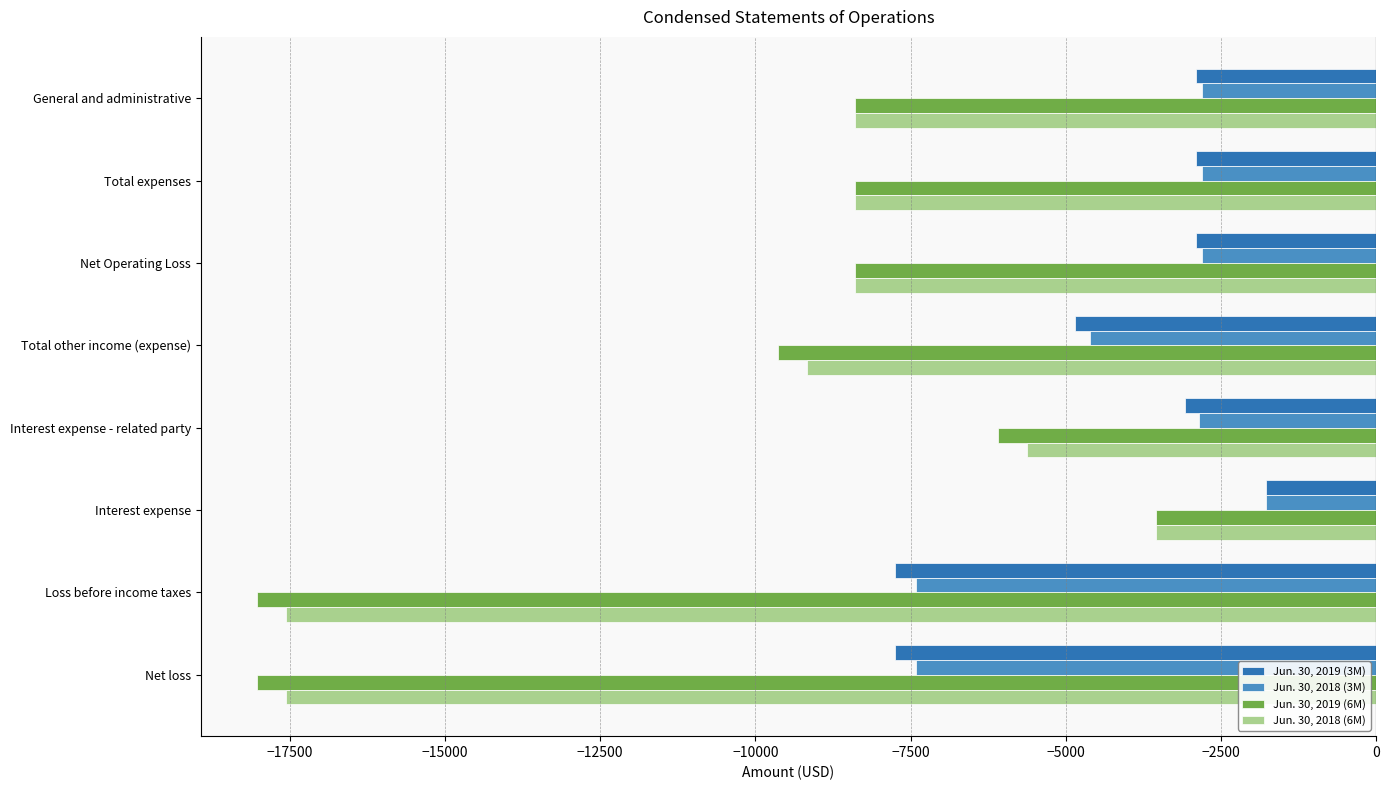

Is it true that Jun. 30, 2019 (3M) equals -3085 at Interest expense - related party?

True